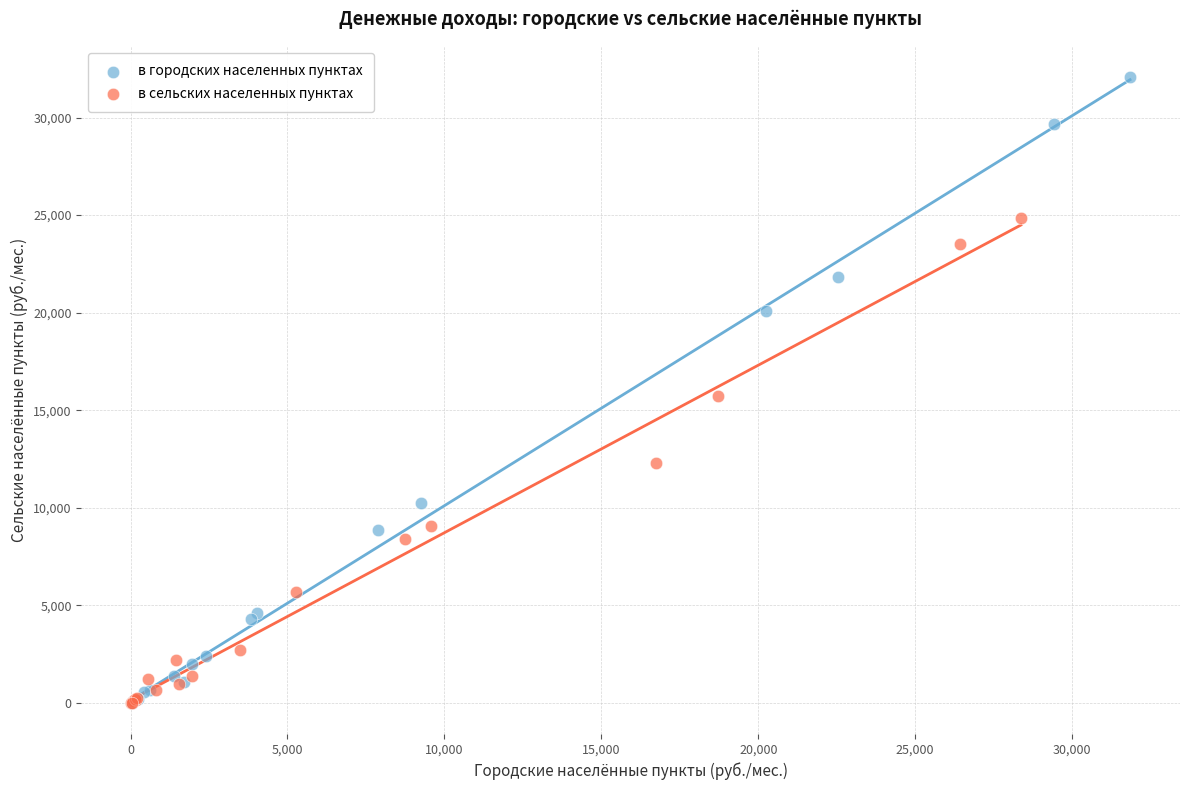

Which series has the largest Y range (max minus min)?

в городских населенных пунктах